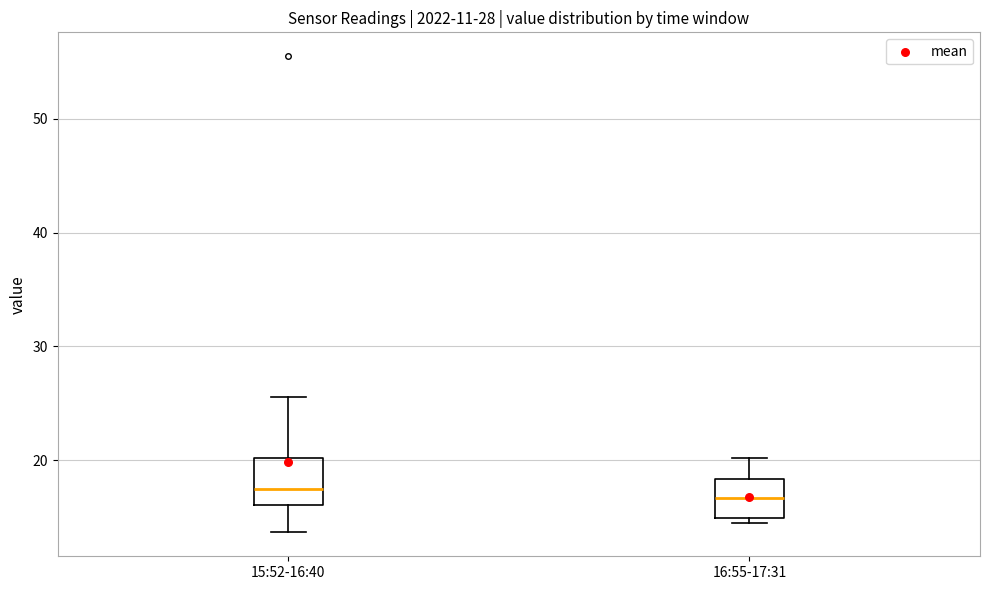

Reading left to right, transcribe this box plot: for each box, give where its median line is, the range the box spans, and where its two whiskers end, as read against the y-axis. The values are not printed on the chart, so give them approximately, as read against the axis.

15:52-16:40: median 17, box 16 to 20, whiskers 14 to 26
16:55-17:31: median 17, box 15 to 18, whiskers 15 (just below the box's lower edge) to 20